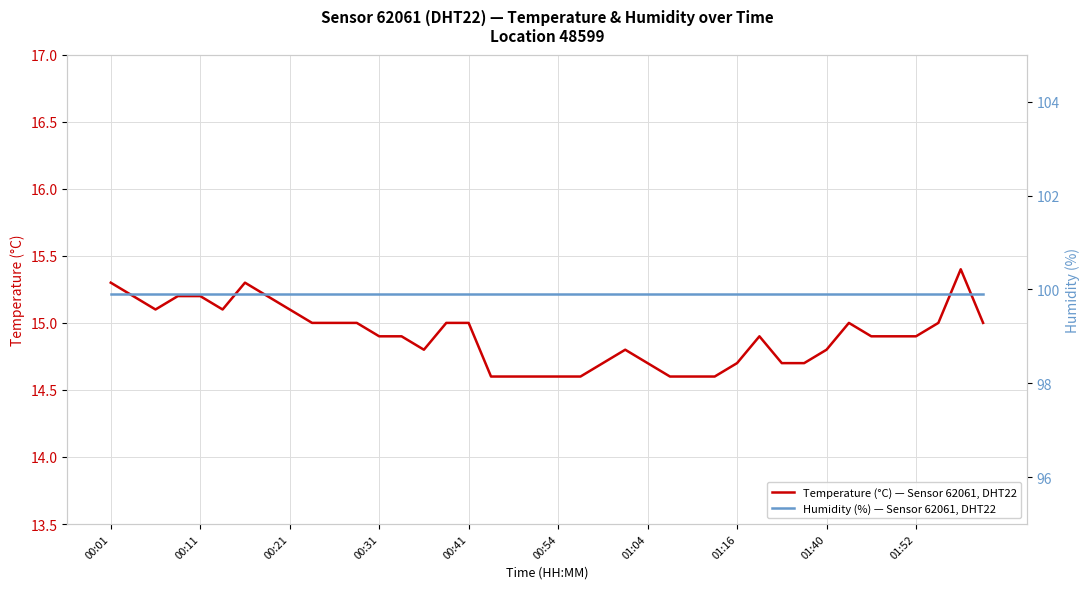

True or false: Humidity (%) — Sensor 62061, DHT22 and Temperature (°C) — Sensor 62061, DHT22 cross at least once.

False